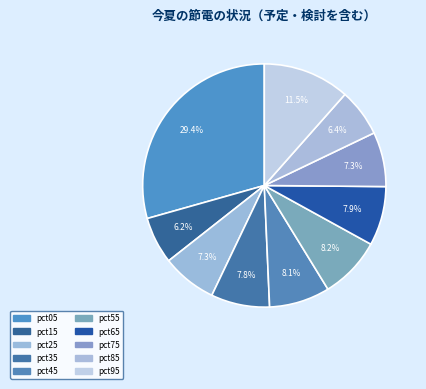

Count the number of slices in the pie.

10